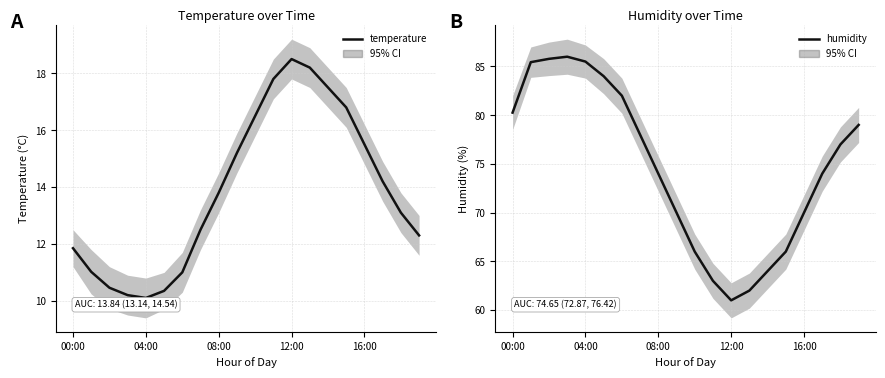

Which series has the largest total across all categories?

humidity